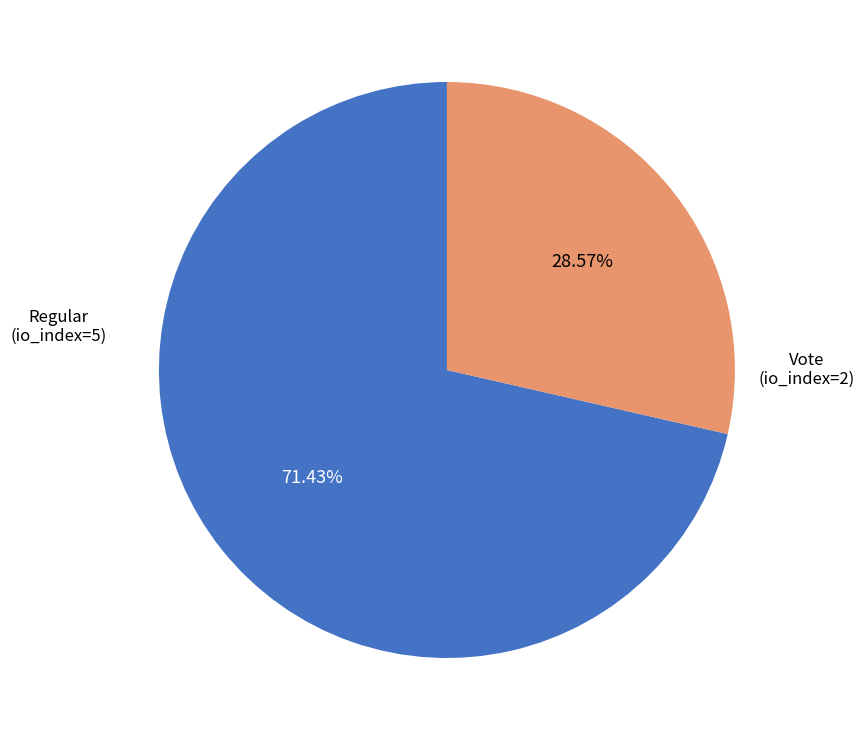

To the nearest percent, what is the average slice percentage?

50%